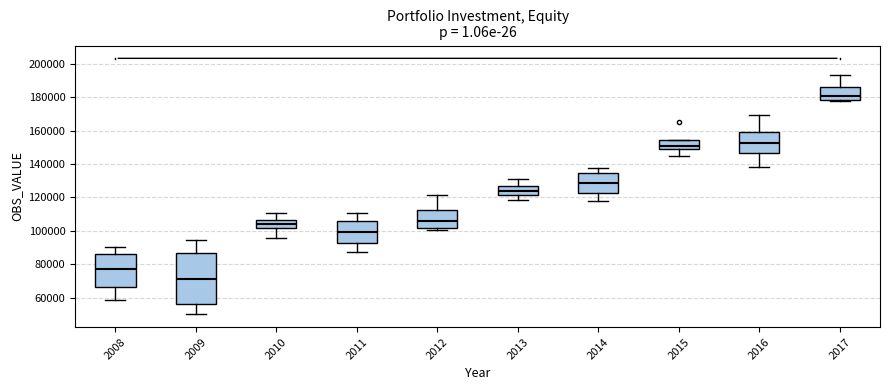

Where does the median line of the box at x = 2015 sit on the y-axis? The values are not printed on the chart, so give them approximately, as read against the axis.

150000